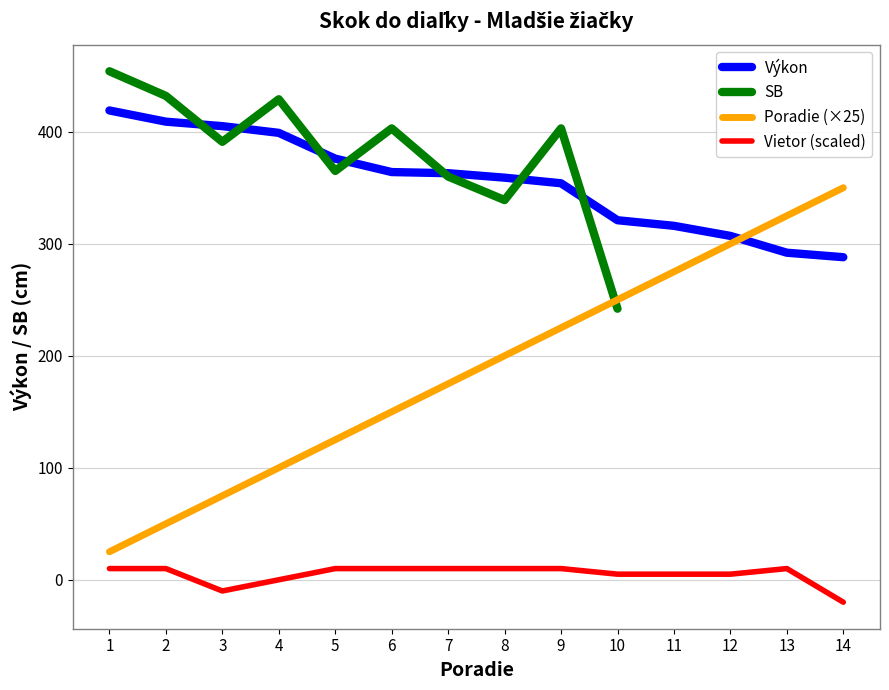

How many categories are shown in the chart?

14